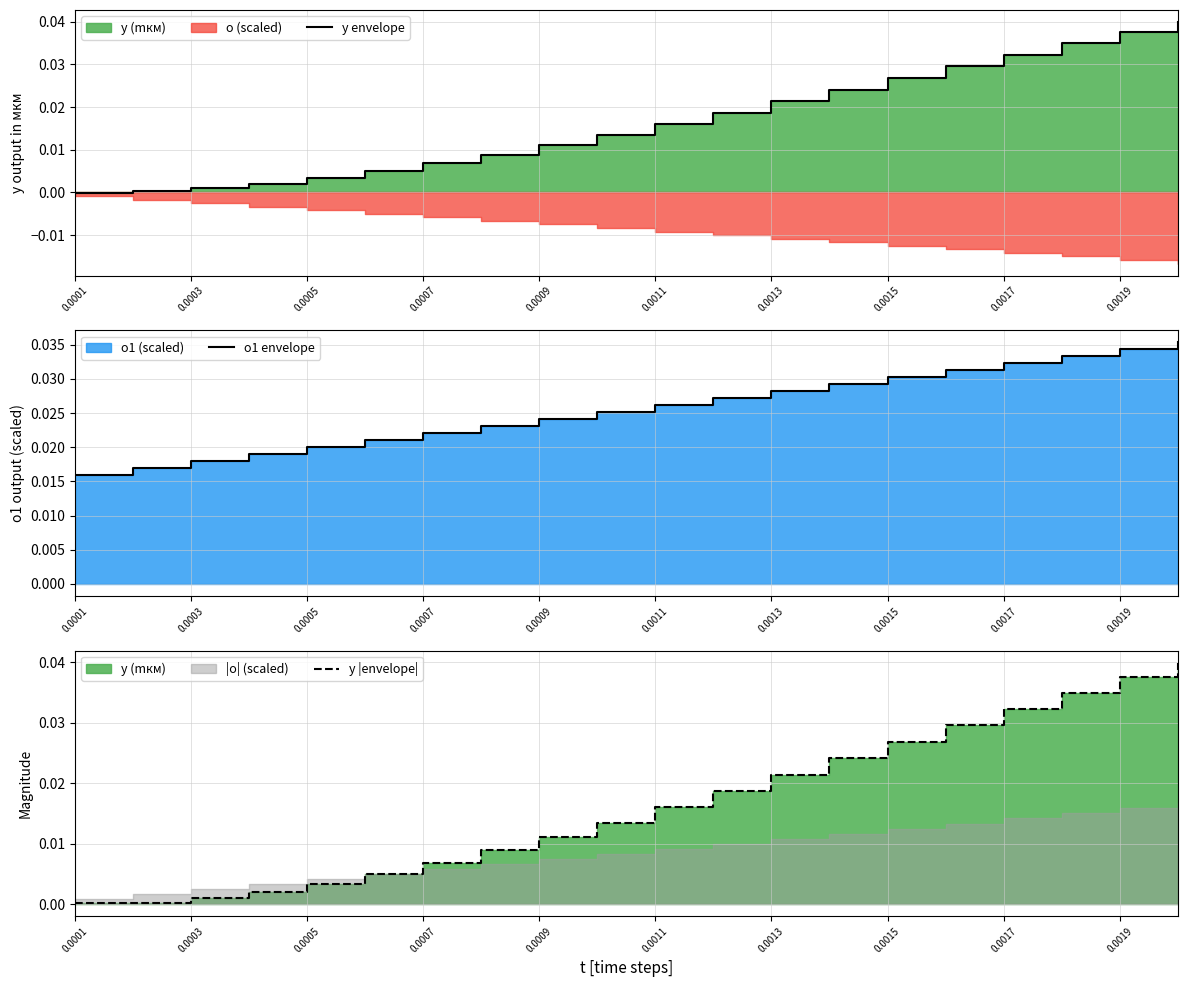

True or false: y |envelope| and y envelope intersect in this chart.

False